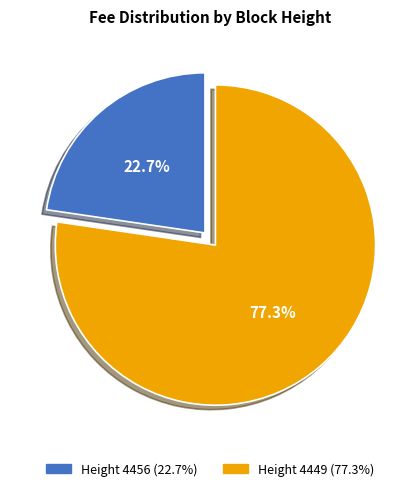

Is there any slice that represents more than half of the pie?

Yes